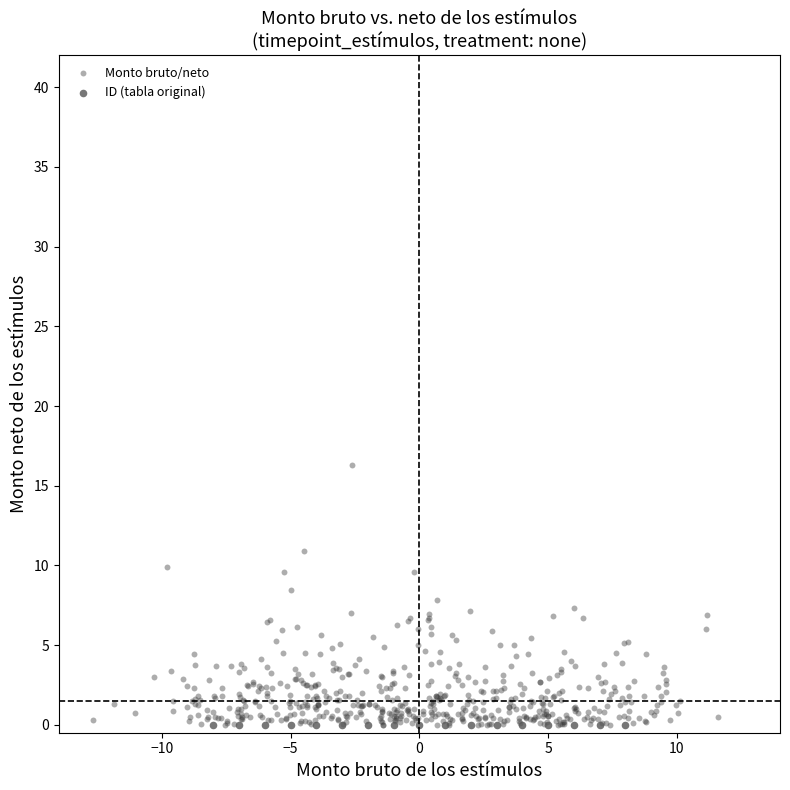

Which series reaches the maximum Y coordinate?

Monto bruto/neto